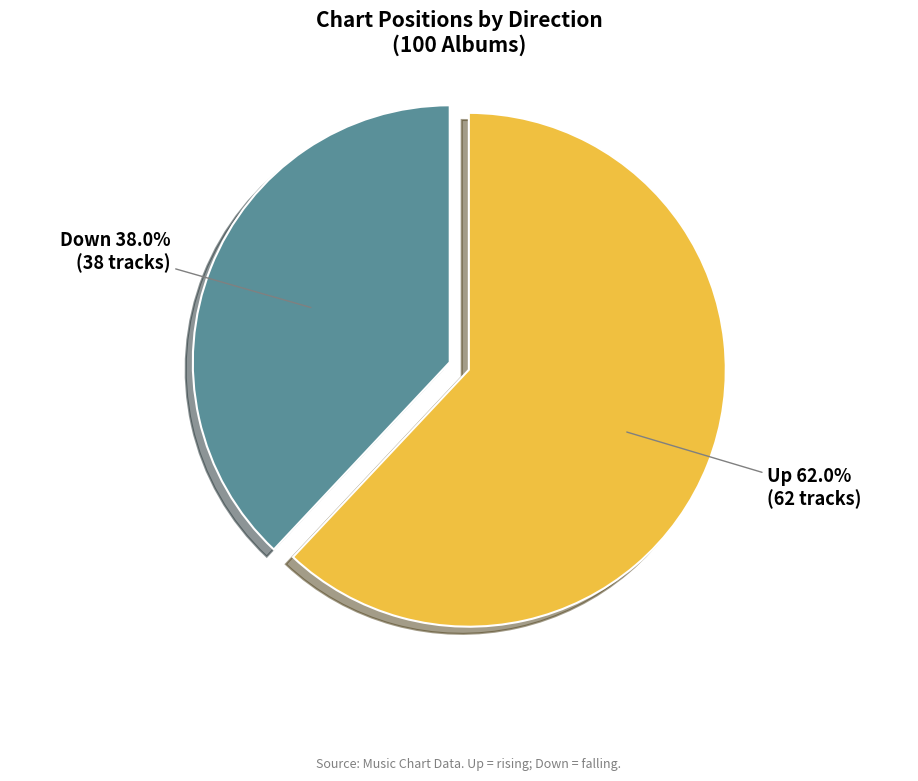

Is there a majority slice in this chart?

Yes